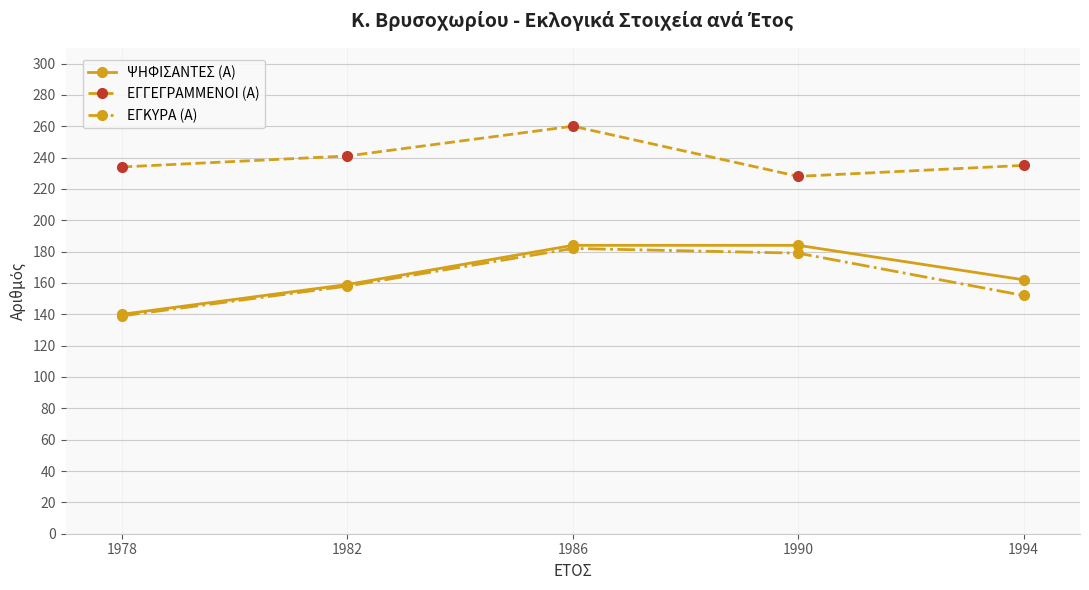

Which series has the widest spread of values?

ΨΗΦΙΣΑΝΤΕΣ (Α)